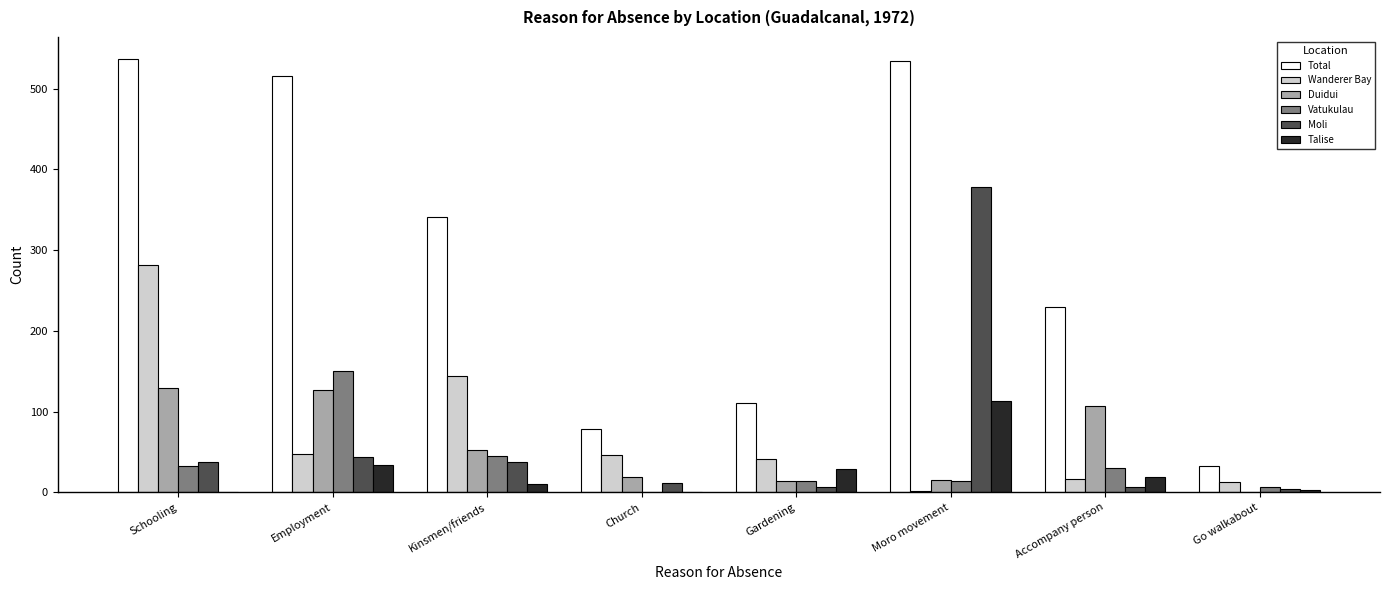

Are the bars horizontal?

No